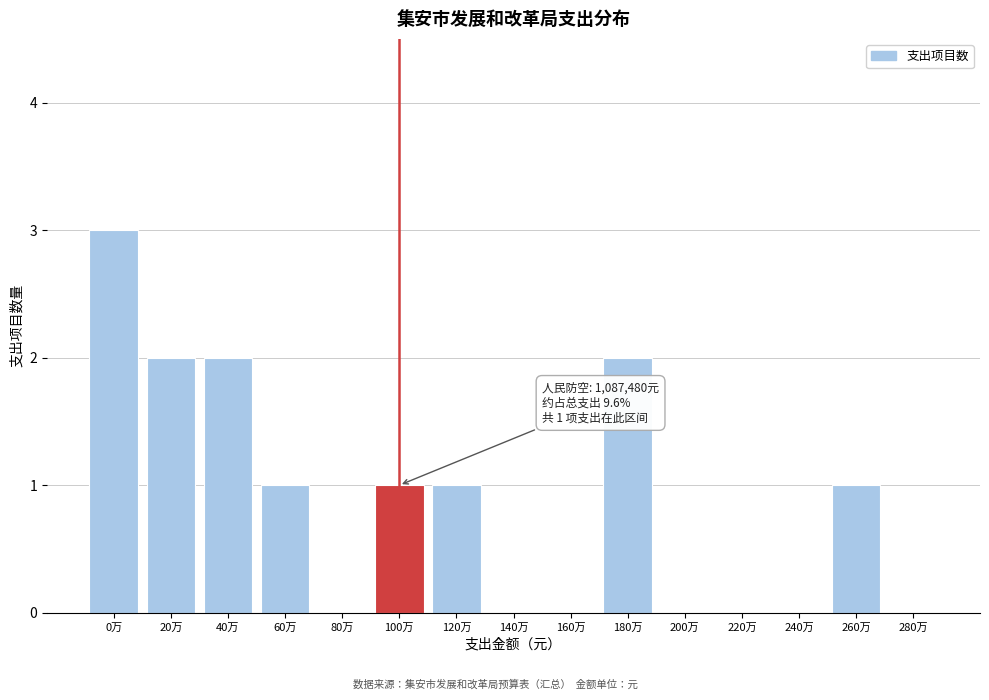

Reading left to right, list all the values displayed in this chart.

0万=3	20万=2	40万=2	60万=1	80万=0	100万=1	120万=1	140万=0	160万=0	180万=2	200万=0	220万=0	240万=0	260万=1	280万=0